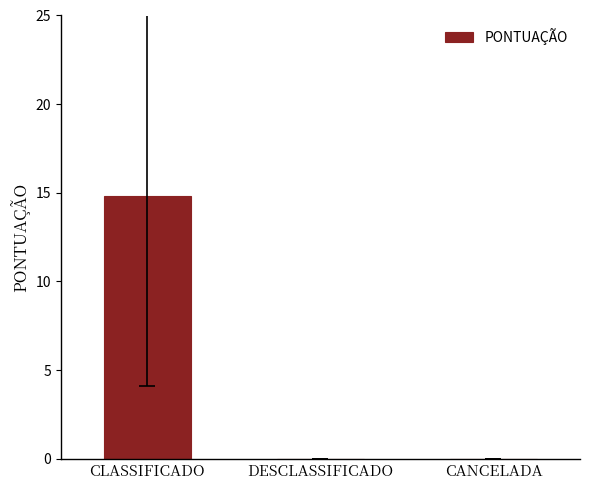

What is the greatest value displayed?

14.8